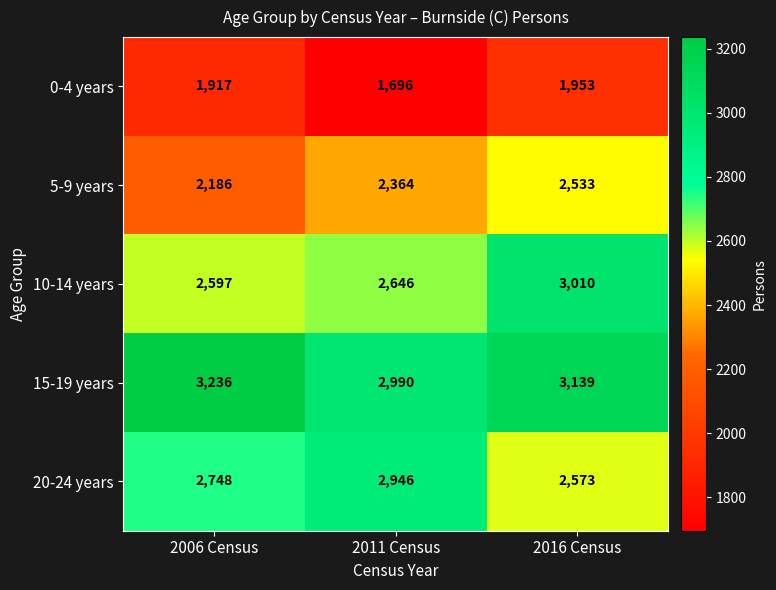

Reading left to right, extract all data points from this chart.

0-4 years: 2006 Census=1917	2011 Census=1696	2016 Census=1953
5-9 years: 2006 Census=2186	2011 Census=2364	2016 Census=2533
10-14 years: 2006 Census=2597	2011 Census=2646	2016 Census=3010
15-19 years: 2006 Census=3236	2011 Census=2990	2016 Census=3139
20-24 years: 2006 Census=2748	2011 Census=2946	2016 Census=2573